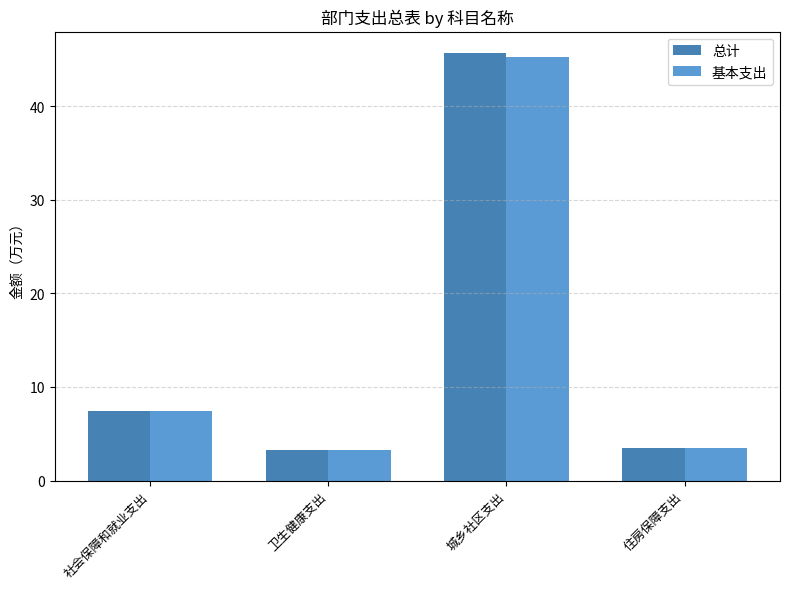

Rank the series by their maximum value, from lowest to highest.

基本支出, 总计